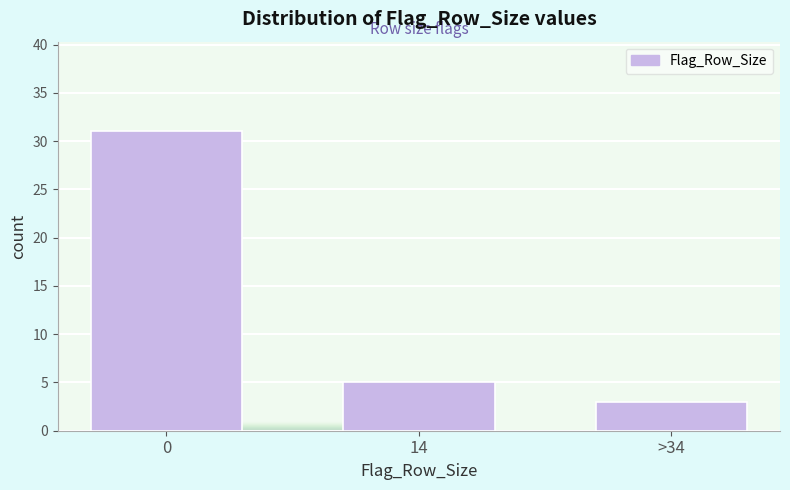

Reading left to right, extract all data points from this chart.

0=31	14=5	>34=3